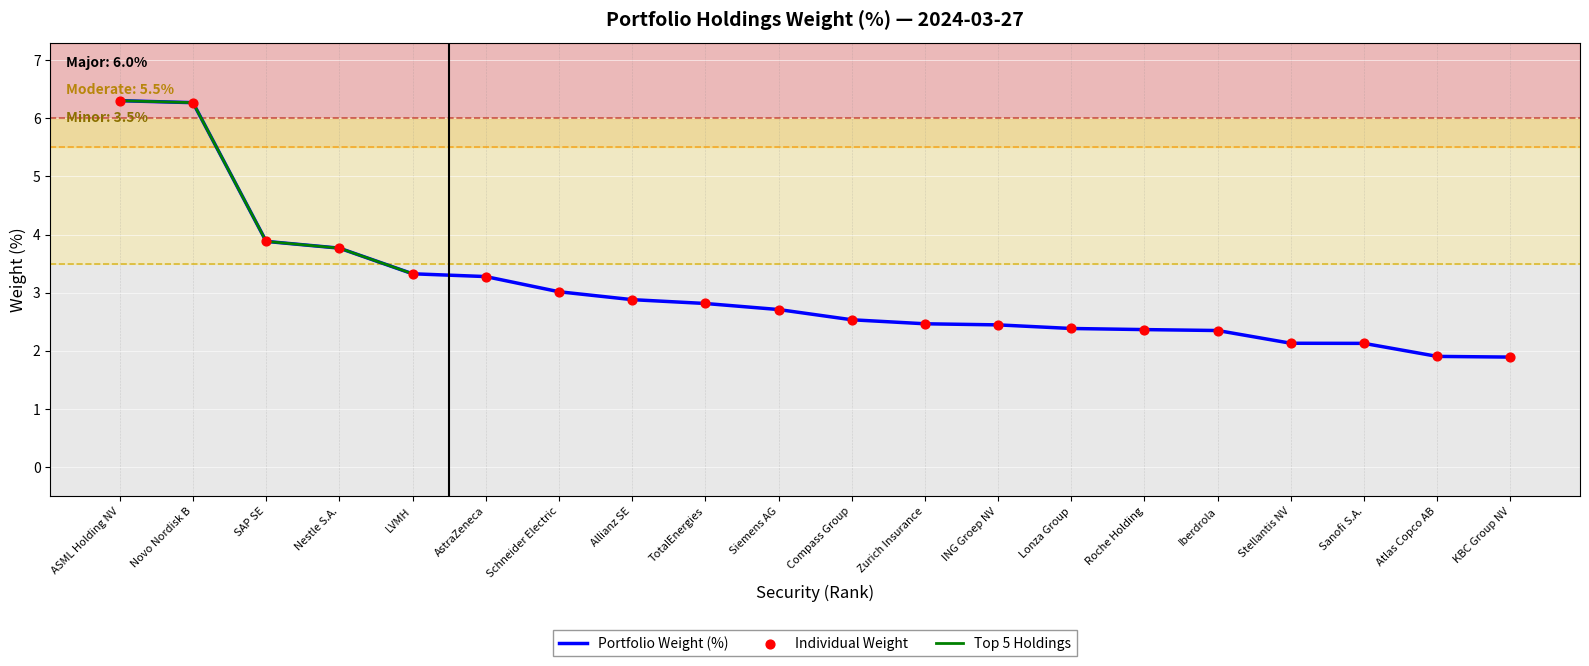

Is the value of Top 5 Holdings at Iberdrola greater than the value of Individual Weight at Schneider Electric?

No